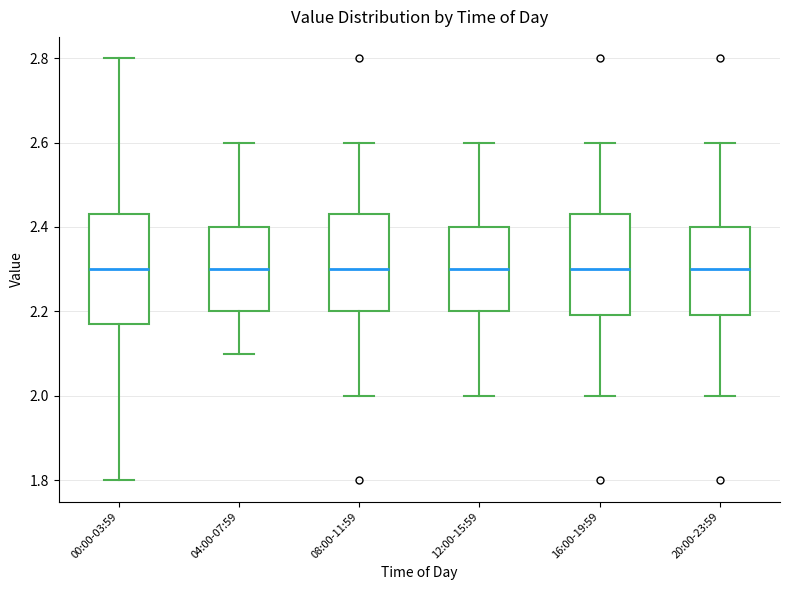

Reading left to right, transcribe this box plot: for each box, give where its median line is, the range the box spans, and where its two whiskers end, as read against the y-axis. The values are not printed on the chart, so give them approximately, as read against the axis.

00:00-03:59: median 2.30, box 2.18 to 2.44, whiskers 1.80 to 2.80
04:00-07:59: median 2.30, box 2.20 to 2.40, whiskers 2.10 to 2.60
08:00-11:59: median 2.30, box 2.20 to 2.44, whiskers 2.00 to 2.60
12:00-15:59: median 2.30, box 2.20 to 2.40, whiskers 2.00 to 2.60
16:00-19:59: median 2.30, box 2.20 to 2.44, whiskers 2.00 to 2.60
20:00-23:59: median 2.30, box 2.20 to 2.40, whiskers 2.00 to 2.60